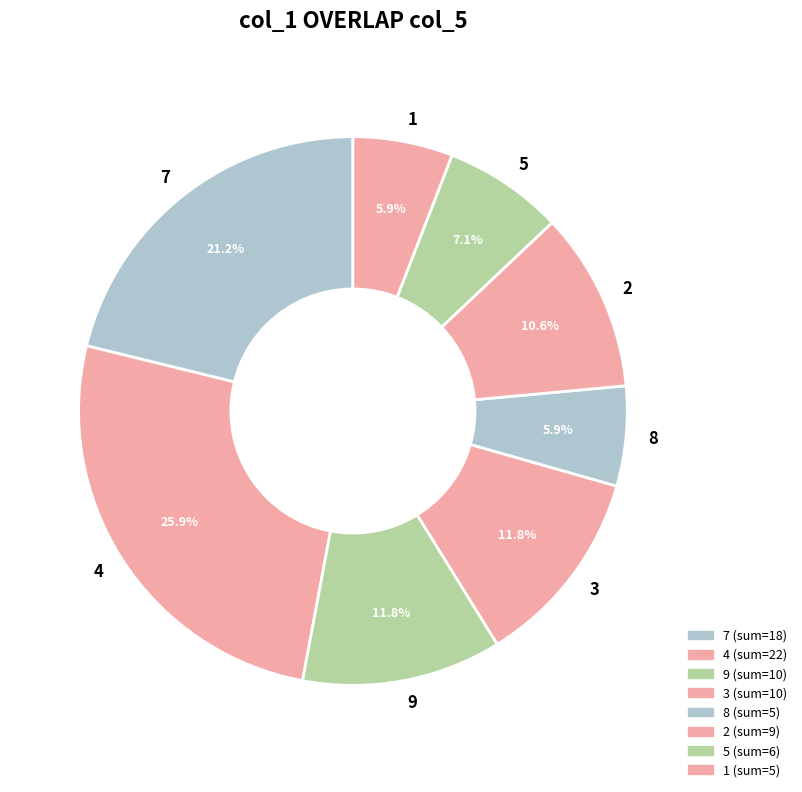

Count the number of slices in the pie.

8